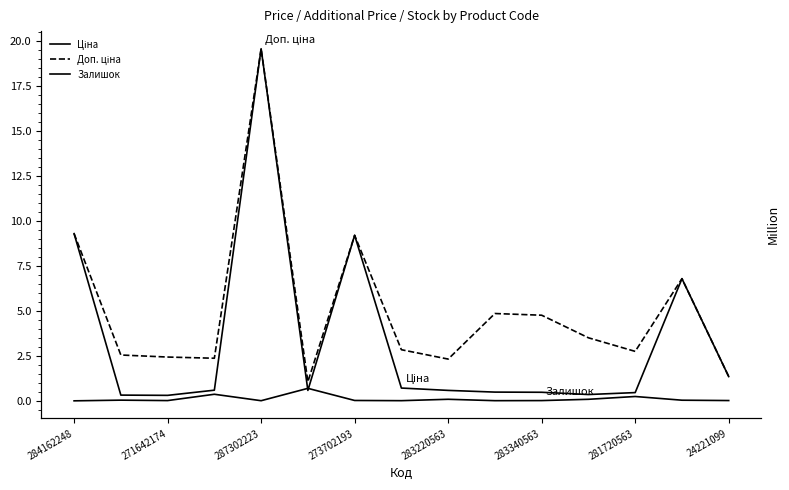

How many distinct data groups are displayed?

3